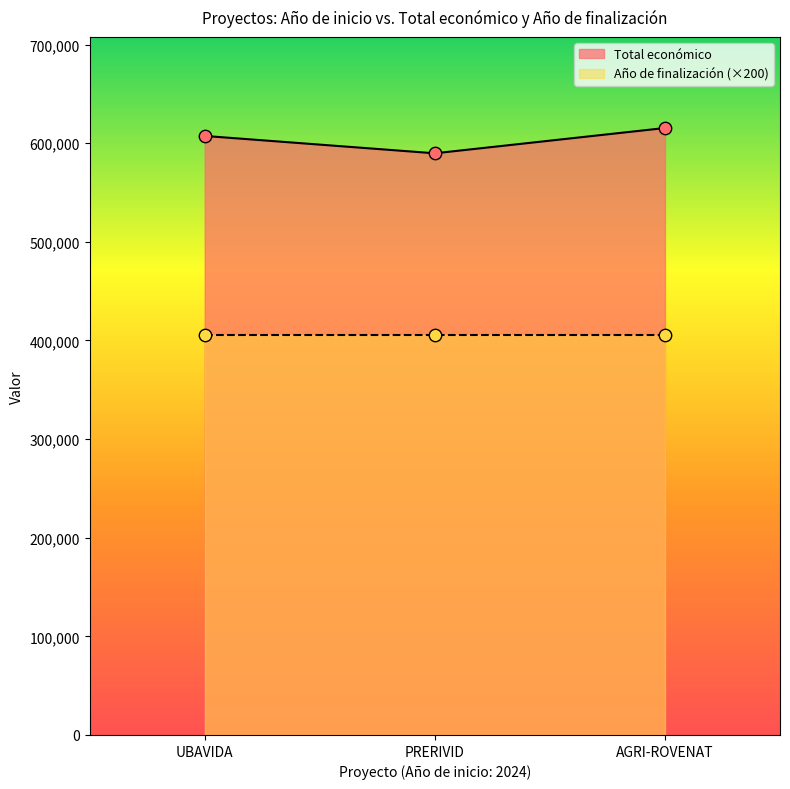

Approximately how many times larger is the value at AGRI-ROVENAT compared to PRERIVID?

1.0